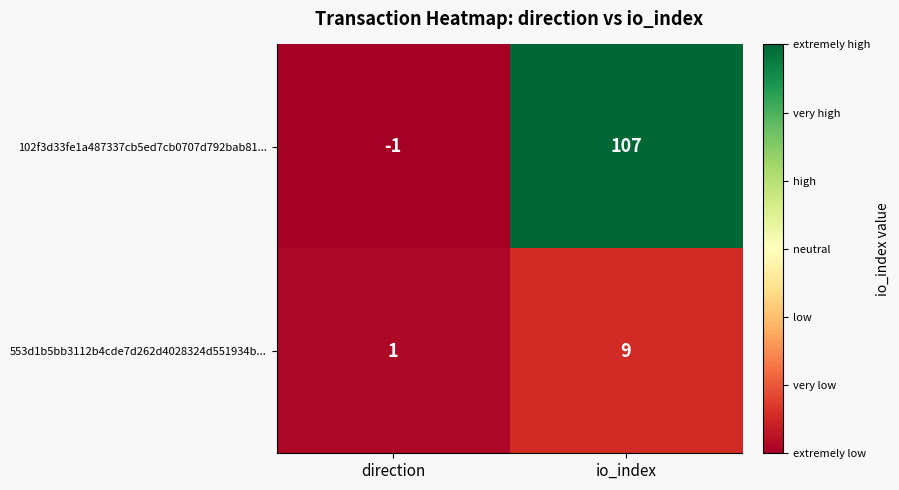

At how many categories does at least one series exceed 13?

1